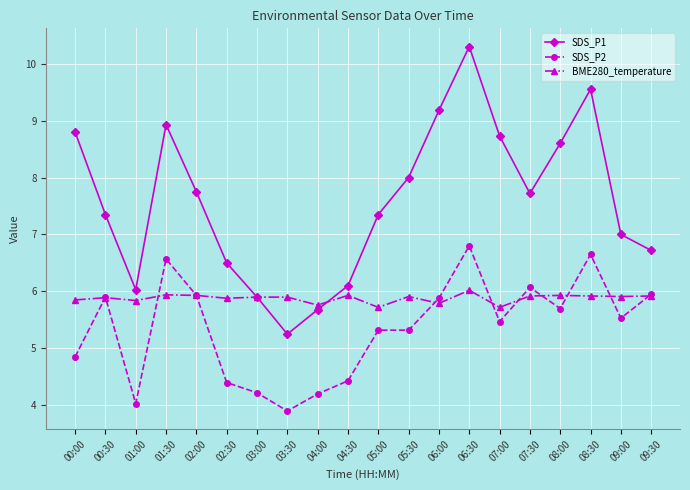

How many lines are shown in the chart?

3